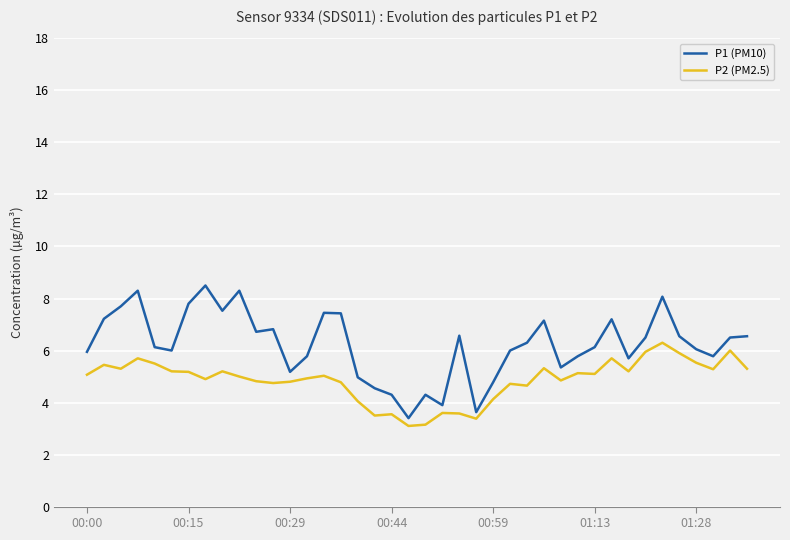

Which series has the largest range (max minus min)?

P1 (PM10)